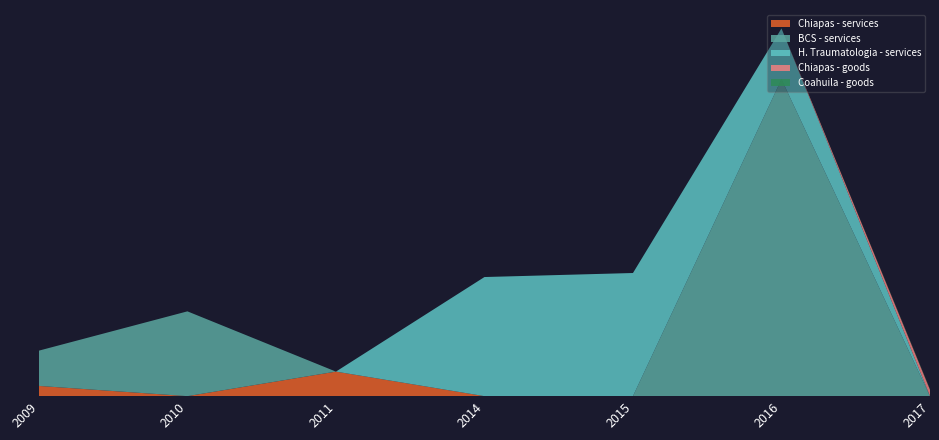

Reading right to left, list all the values displayed in this chart.

Chiapas - services: 2017=0.0	2016=0.0	2015=0.0	2014=0.0	2011=1505559.2	2010=0.0	2009=627663.4
BCS - services: 2017=0.0	2016=19435925.9	2015=0.0	2014=0.0	2011=0.0	2010=5200888.2	2009=2163349.9
H. Traumatologia - services: 2017=0.0	2016=3119529.3	2015=7552632.7	2014=7305741.0	2011=0.0	2010=0.0	2009=0.0
Chiapas - goods: 2017=393081.8	2016=0.0	2015=0.0	2014=0.0	2011=0.0	2010=0.0	2009=0.0
Coahuila - goods: 2017=35804.6	2016=0.0	2015=0.0	2014=0.0	2011=0.0	2010=0.0	2009=0.0